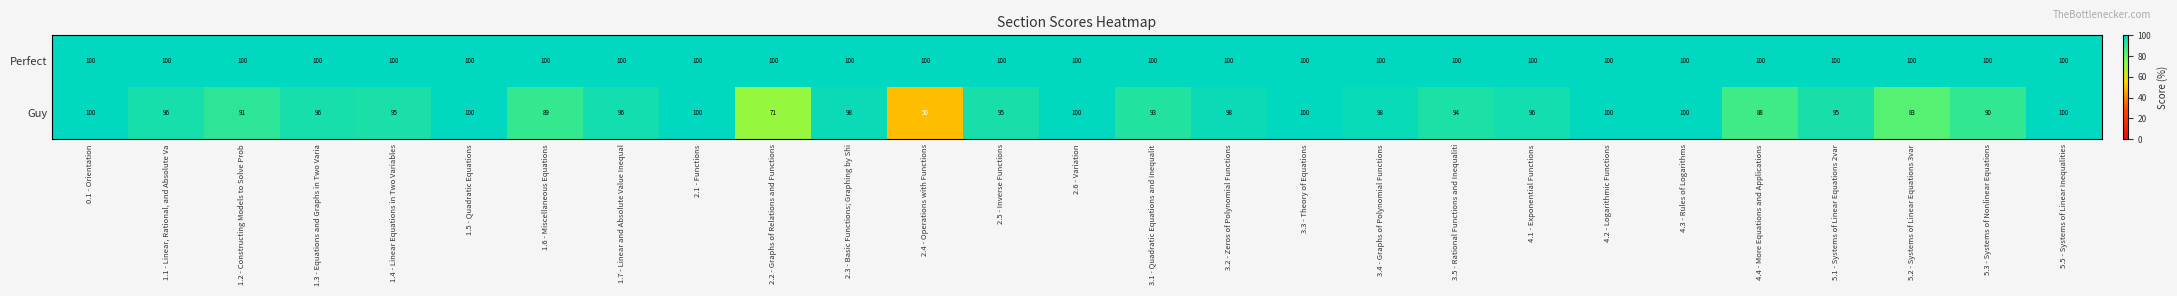

Between 1.6 - Miscellaneous Equations and 4.4 - More Equations and Applications, which series saw the biggest shift?

Guy